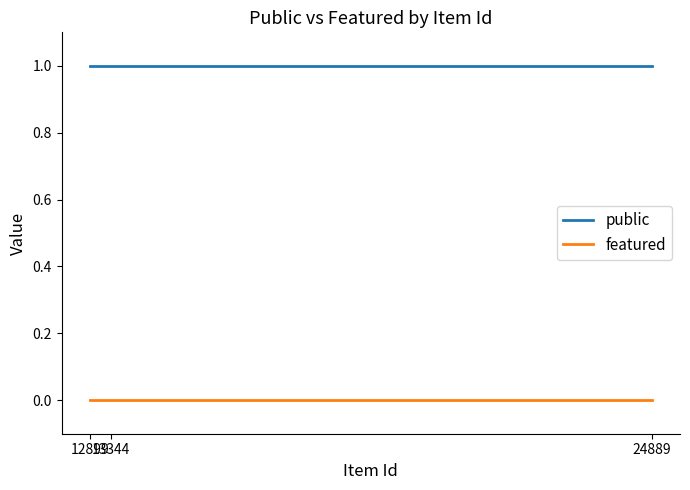

Which category has the lowest value in the featured series?

24889